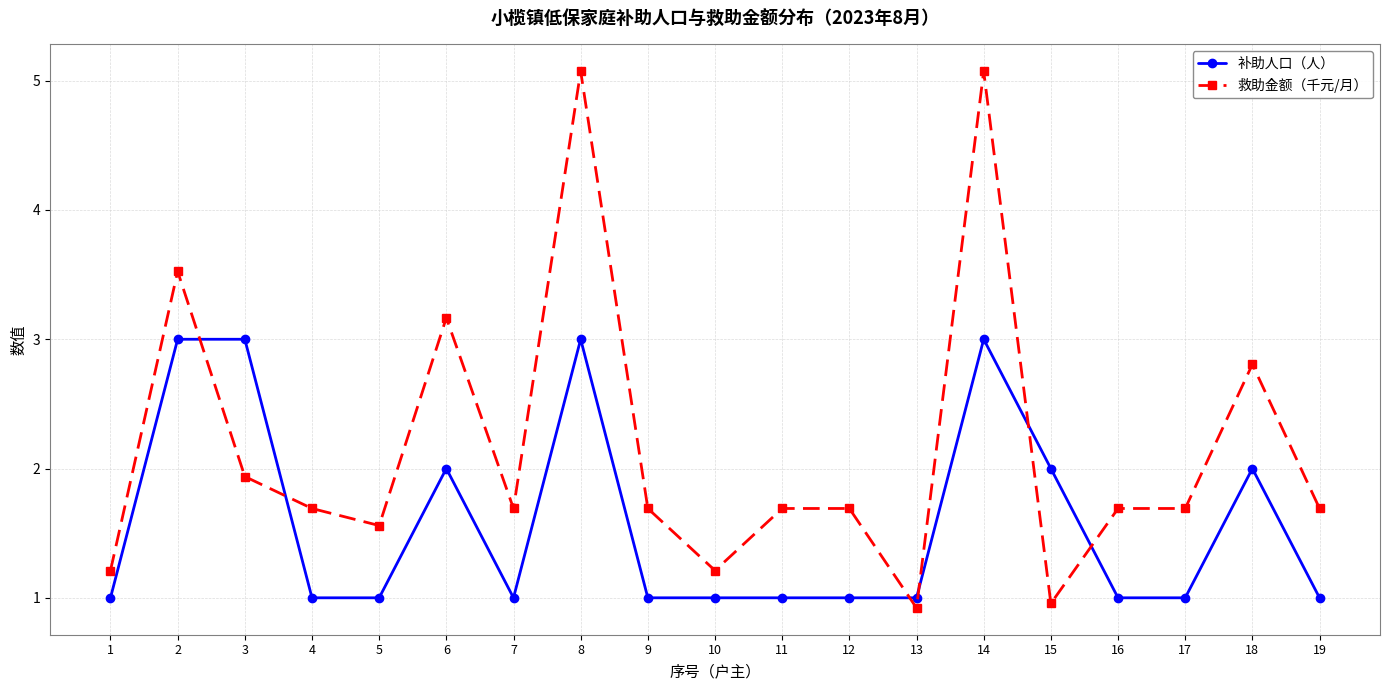

The 救助金额（千元/月） series shows 2.3 at 7. True or false?

False